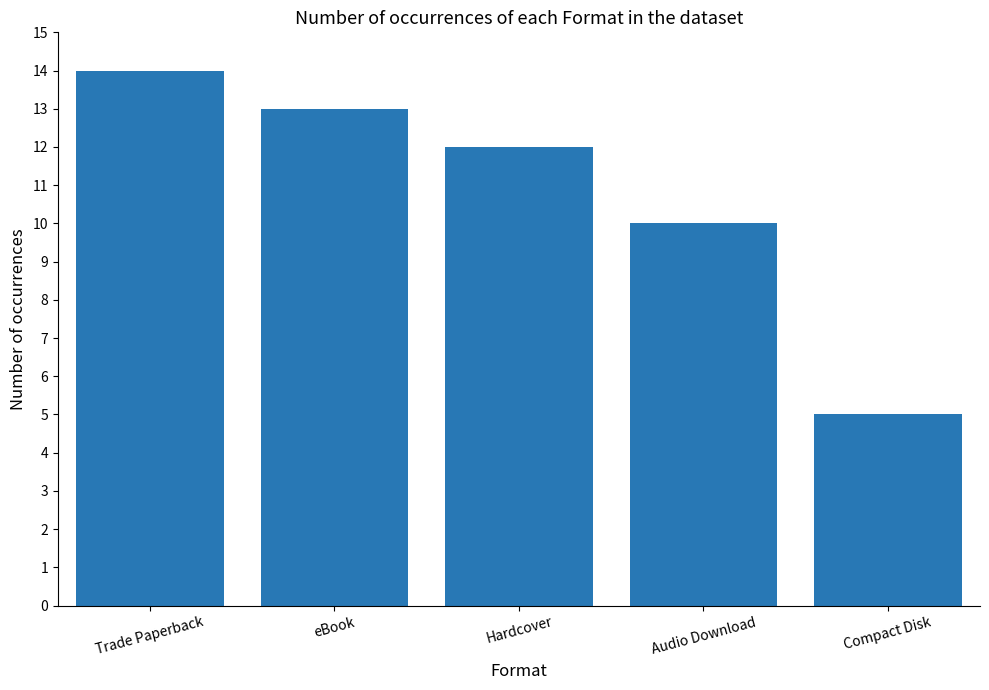

Which has a higher value, Compact Disk or Hardcover?

Hardcover